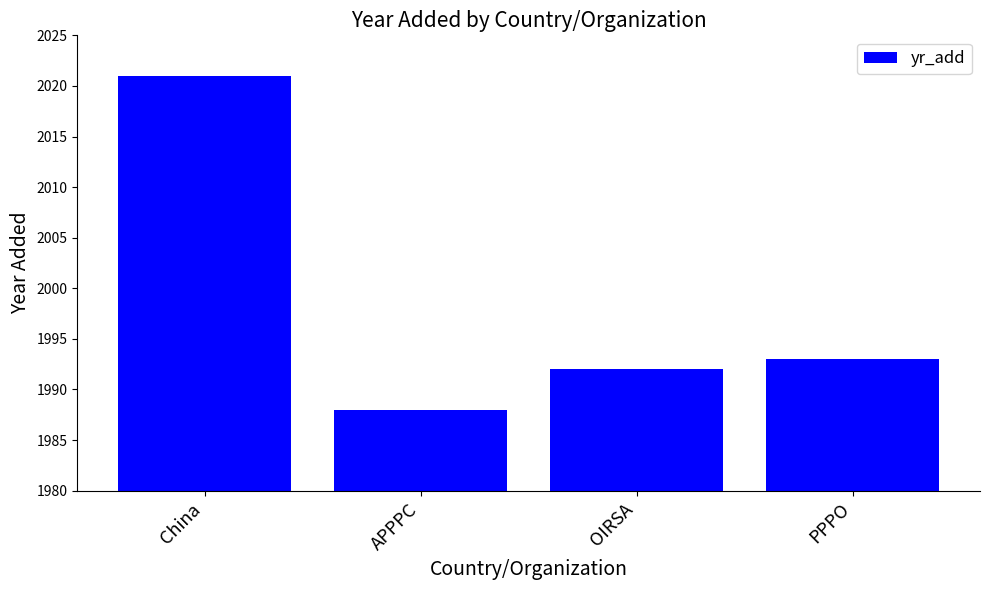

Where is the data nearest to the value 2004?

PPPO